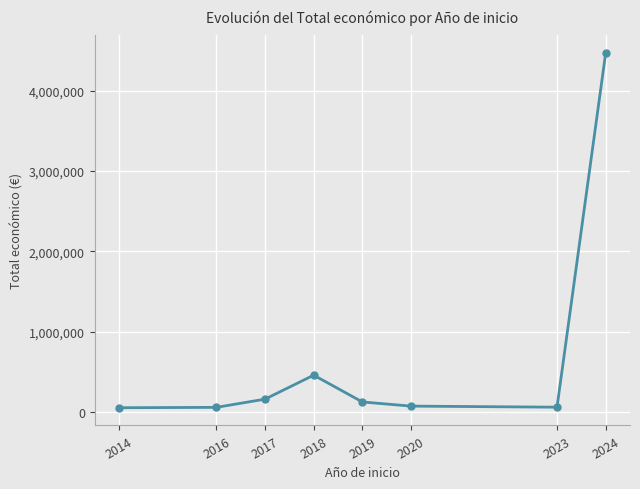

Between 2017 and 2020, which is larger?

2017